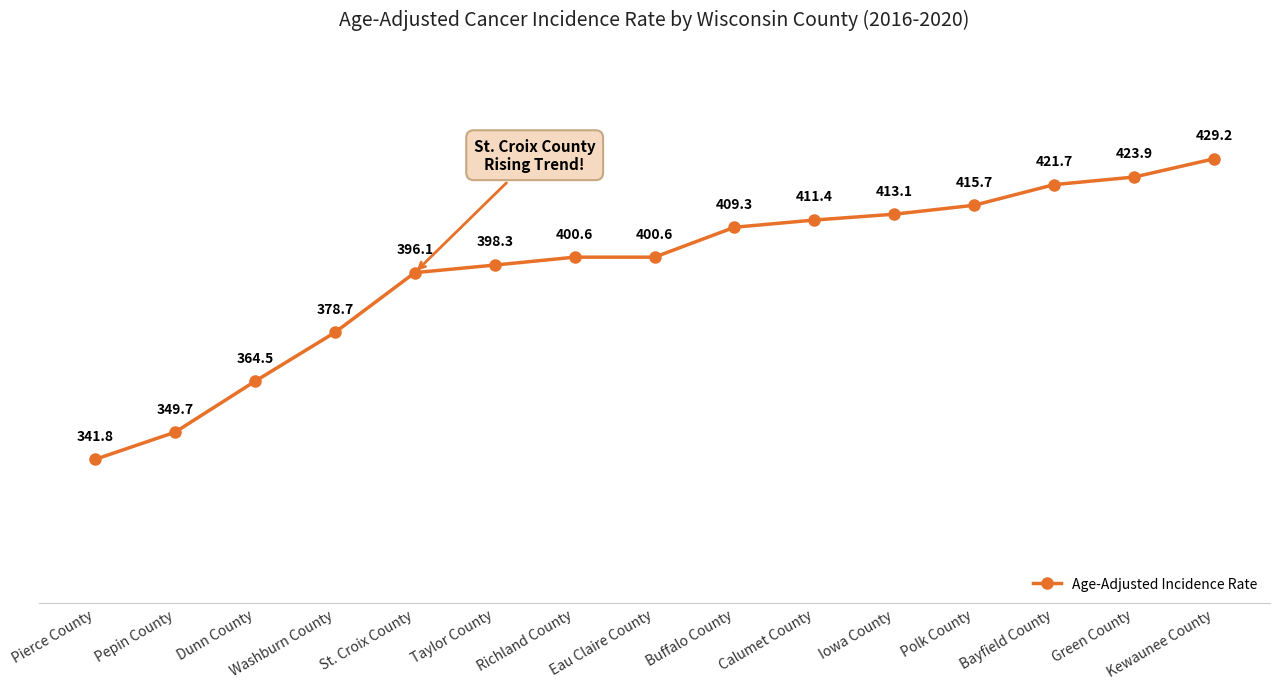

True or false: the data shows 290.4 at Green County.

False